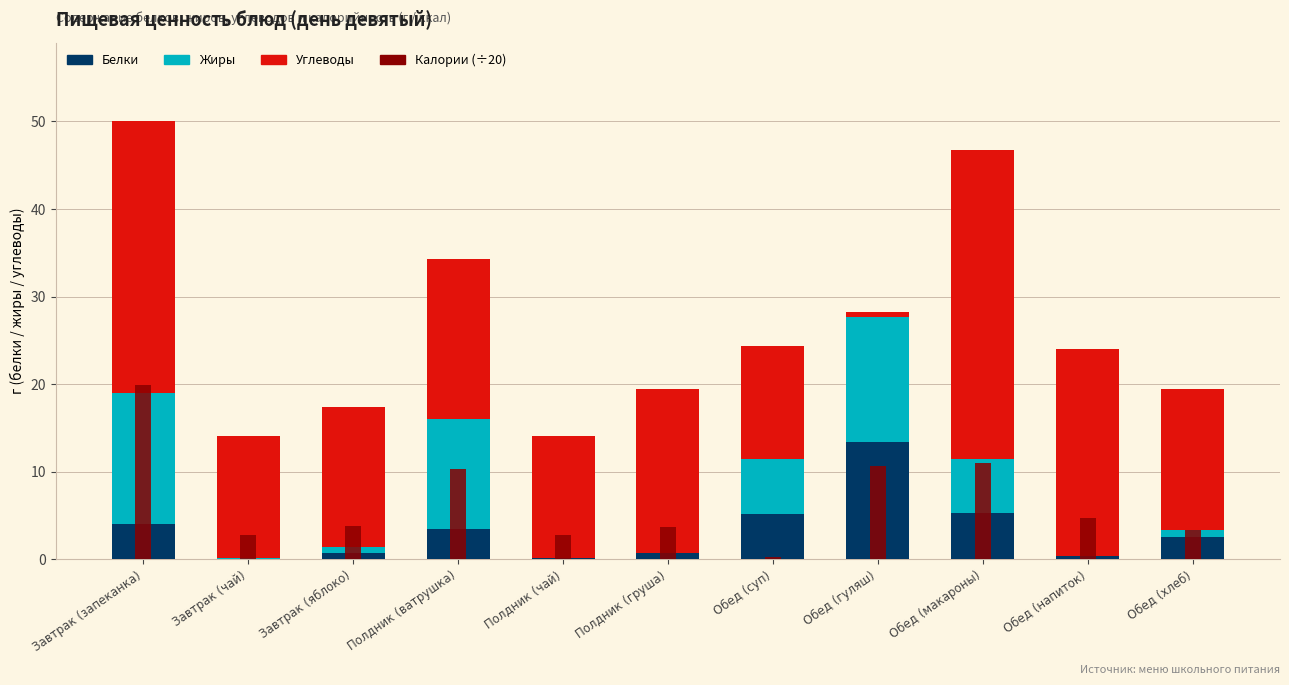

What is the value of the Углеводы bar at the 6th from the left?

18.7